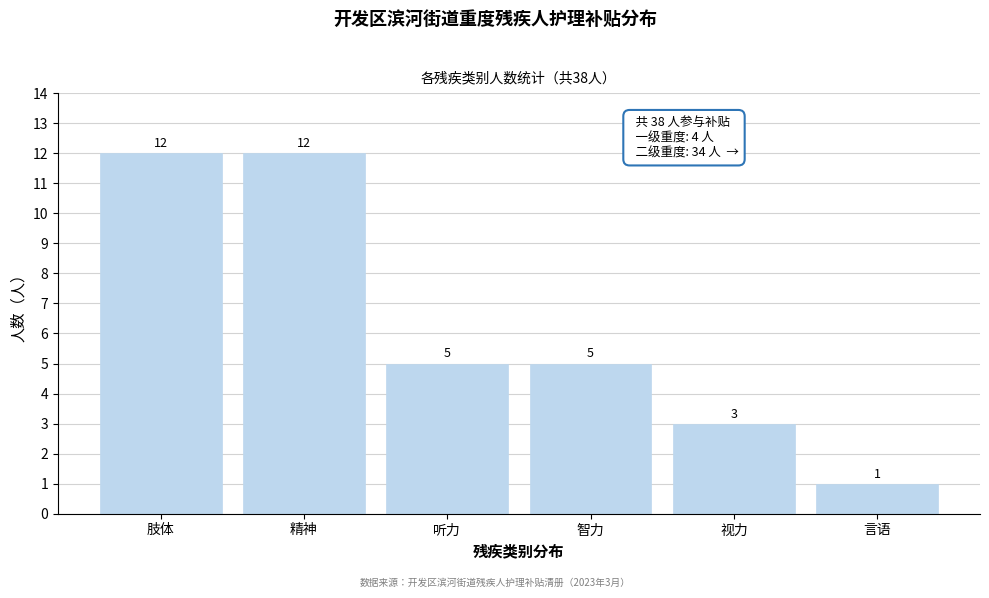

Reading right to left, list all the values displayed in this chart.

言语=1	视力=3	智力=5	听力=5	精神=12	肢体=12